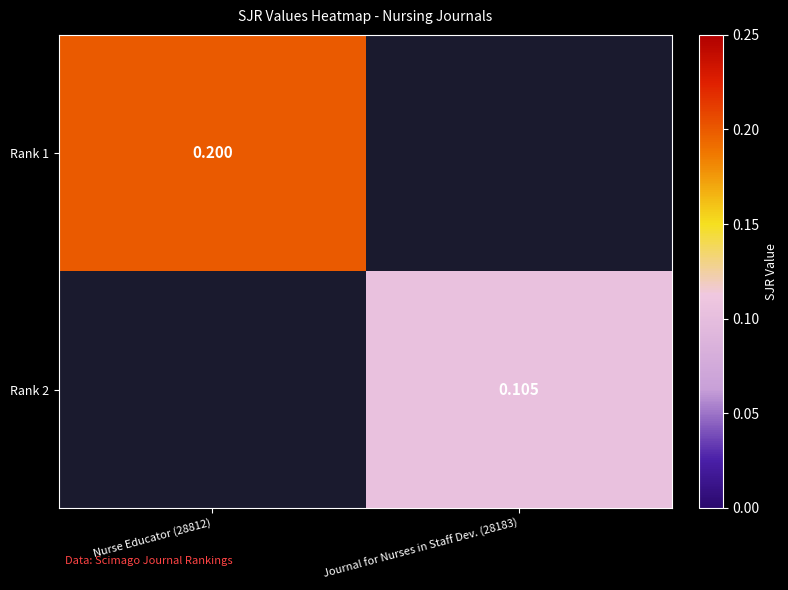

How many data points does each series have?

2